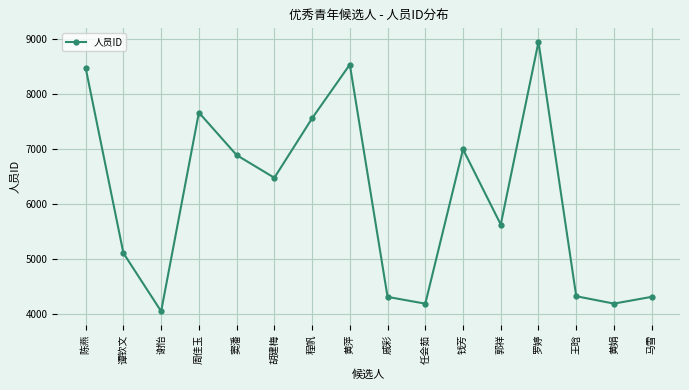

True or false: the data shows 4310 at 戚彩.

True